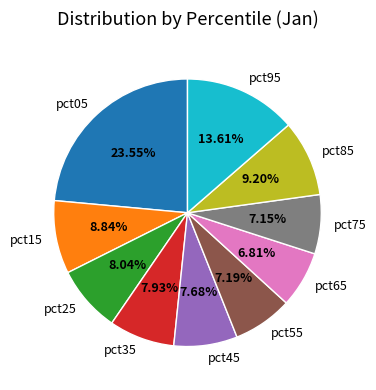

Does any single category account for the majority?

No